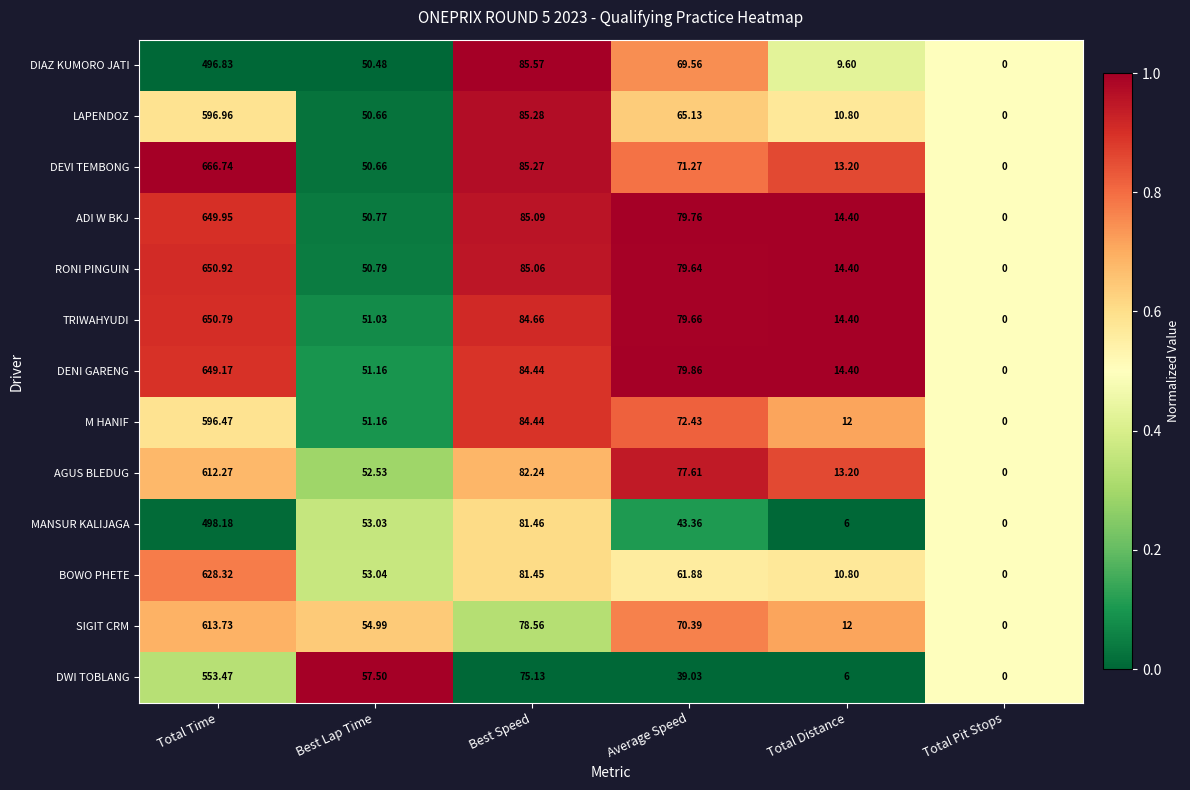

At which category is the sum across all series the highest?

Total Time